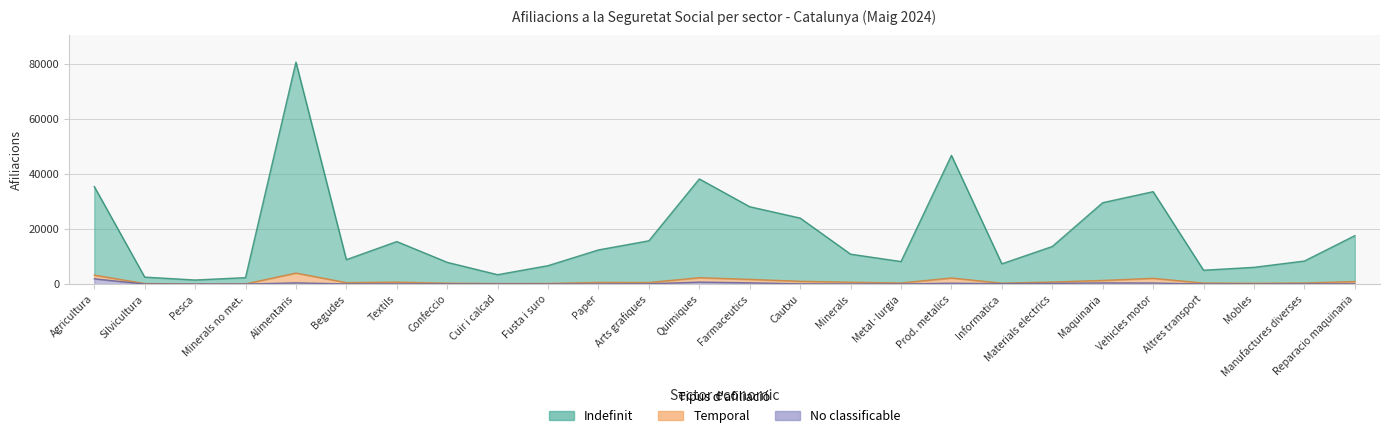

How many interior local peaks does the No classificable series have?

5